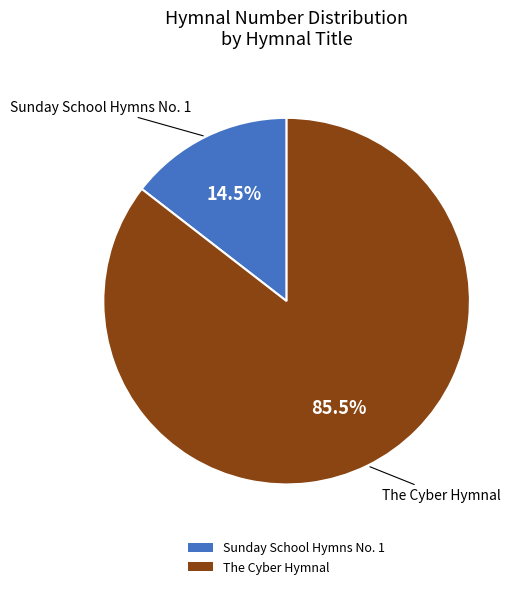

To the nearest percent, what is the average slice percentage?

50%